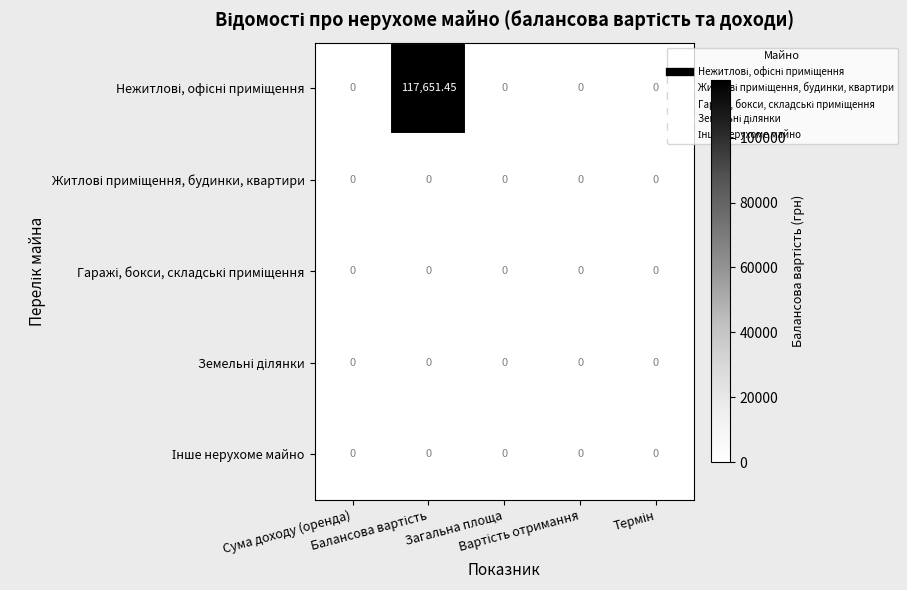

At how many categories does at least one series exceed 76195?

1